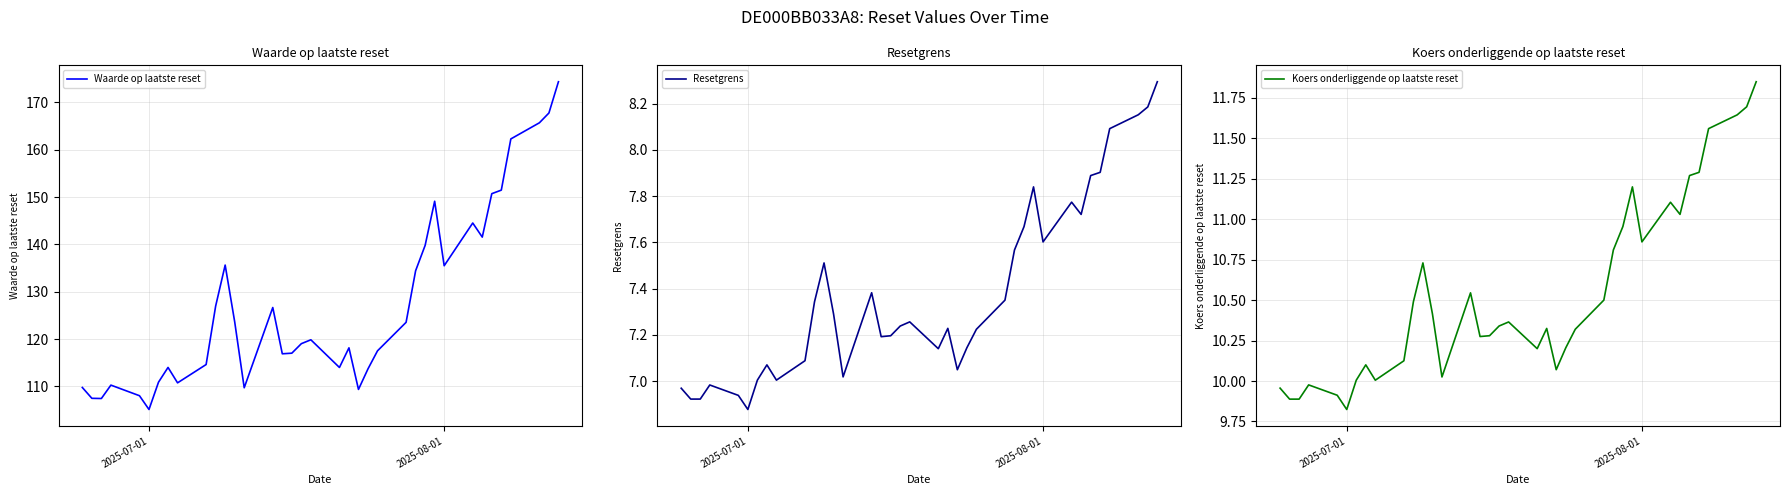

What is the difference between the maximum and minimum values in the Resetgrens series?

1.4